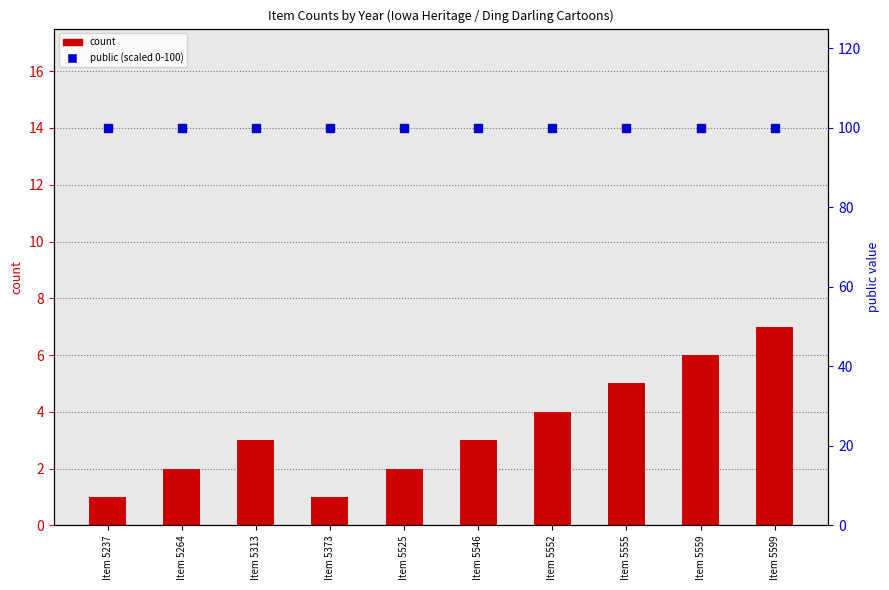

At how many categories does at least one series exceed 74?

10